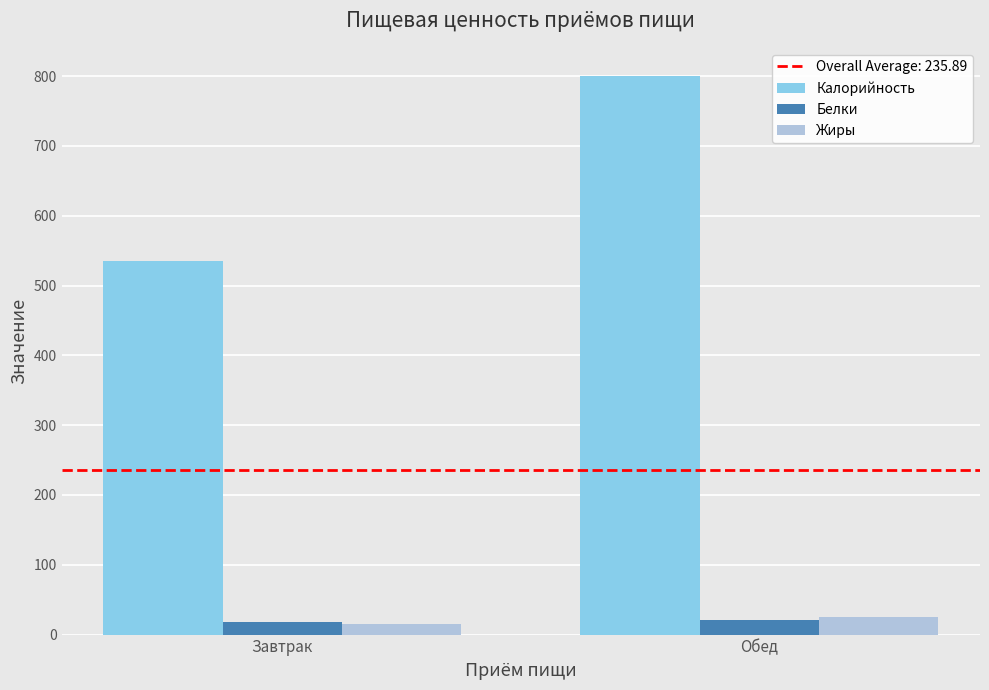

What is the label of the 1st bar from the left?

Завтрак